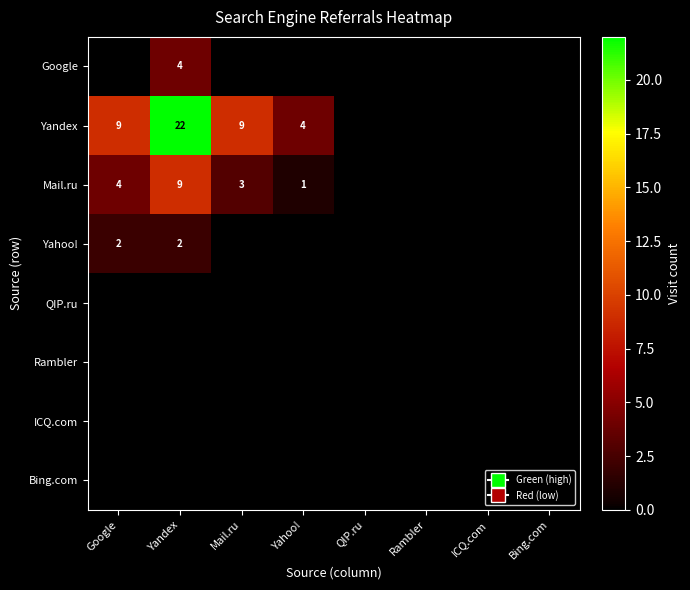

Is it true that Yandex equals 6 at Mail.ru?

False